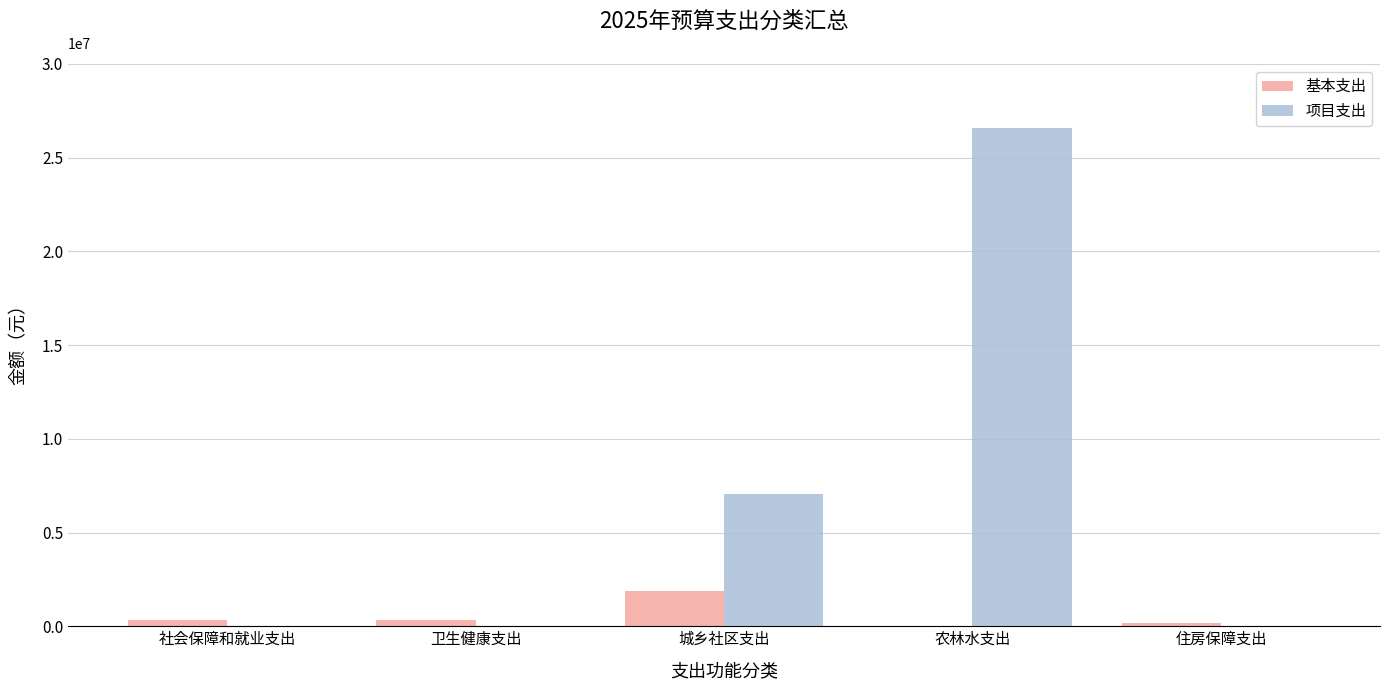

How many series are shown in this chart?

2